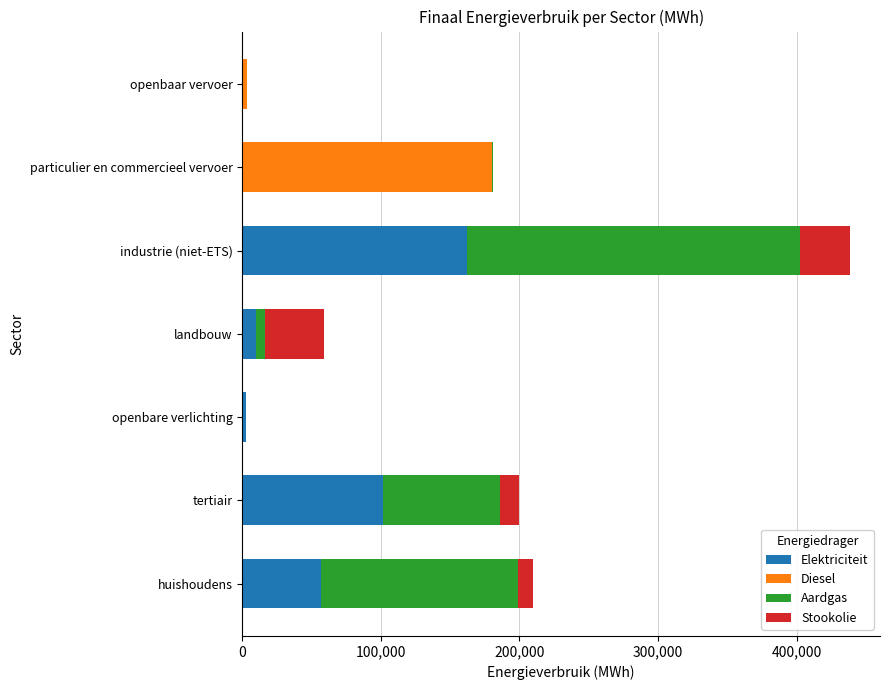

At which category is the sum across all series the highest?

industrie (niet-ETS)